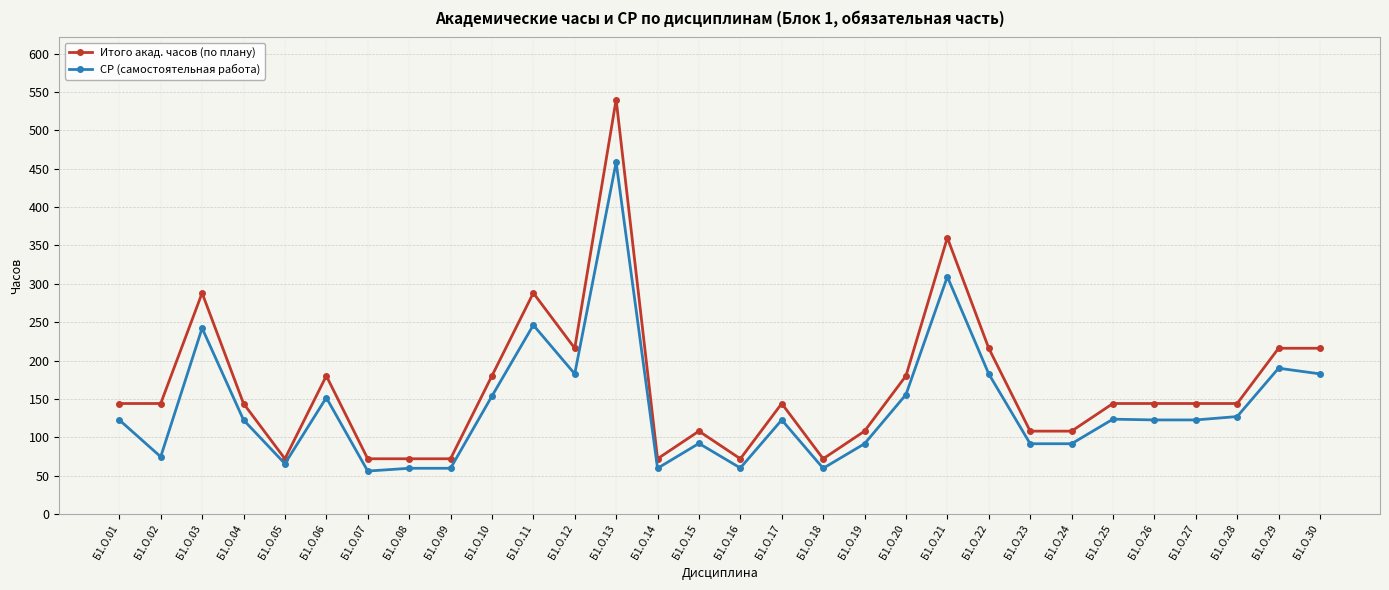

At which category is the sum across all series the highest?

Б1.О.13